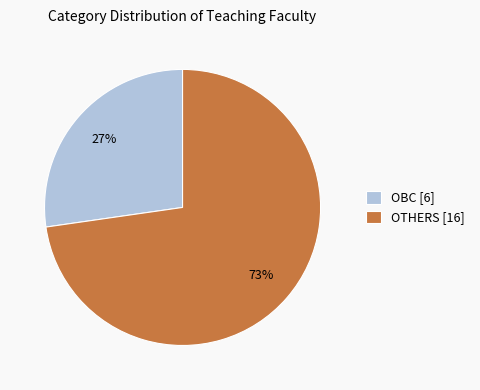

Rank the categories by value from lowest to highest.

OBC, OTHERS